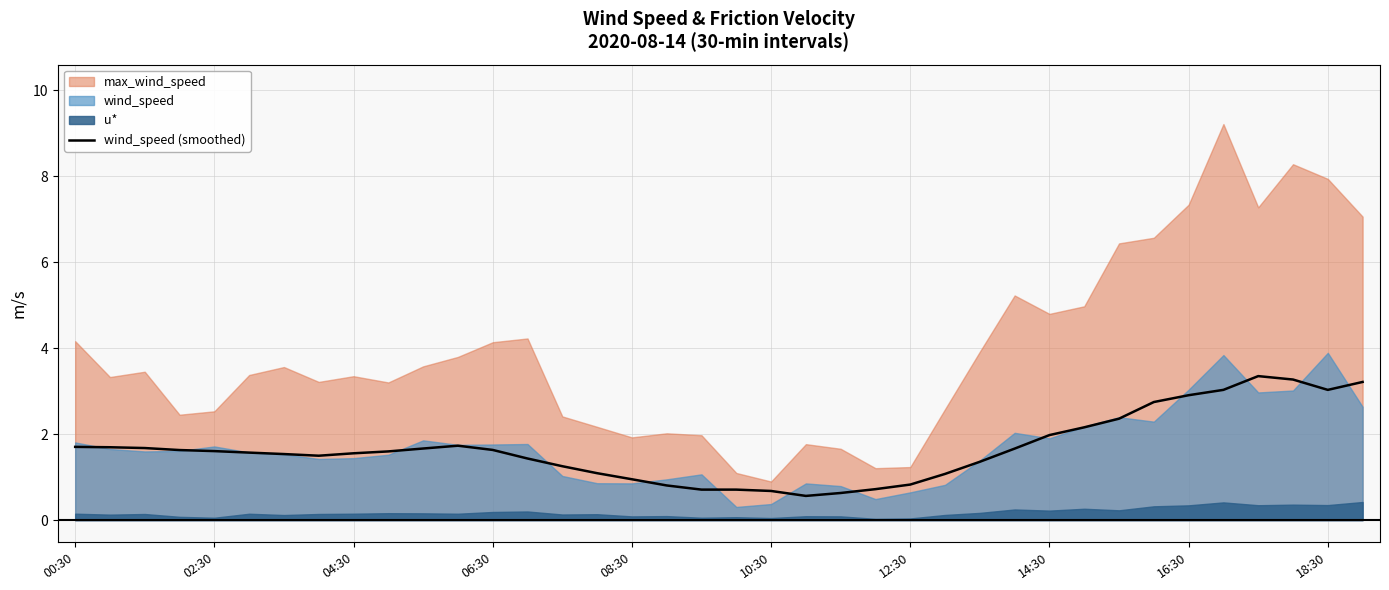

What is the maximum value for wind_speed (smoothed)?

3.4